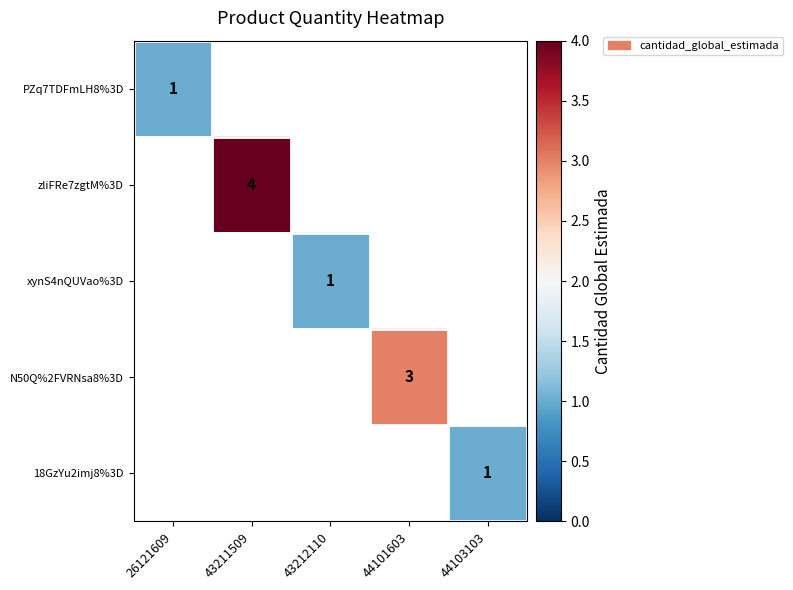

Between 43212110 and 26121609, which is larger?

26121609